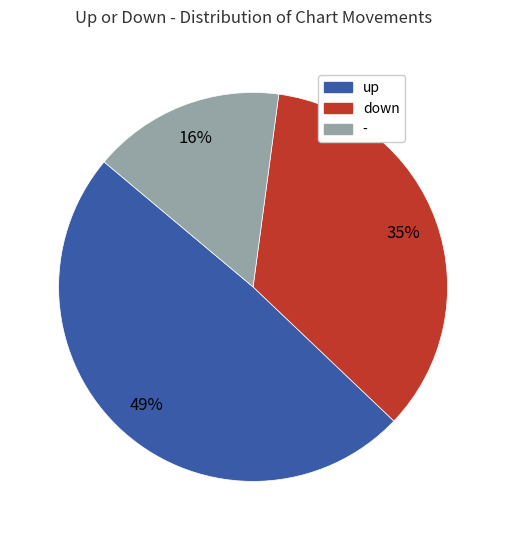

Is there a majority slice in this chart?

No